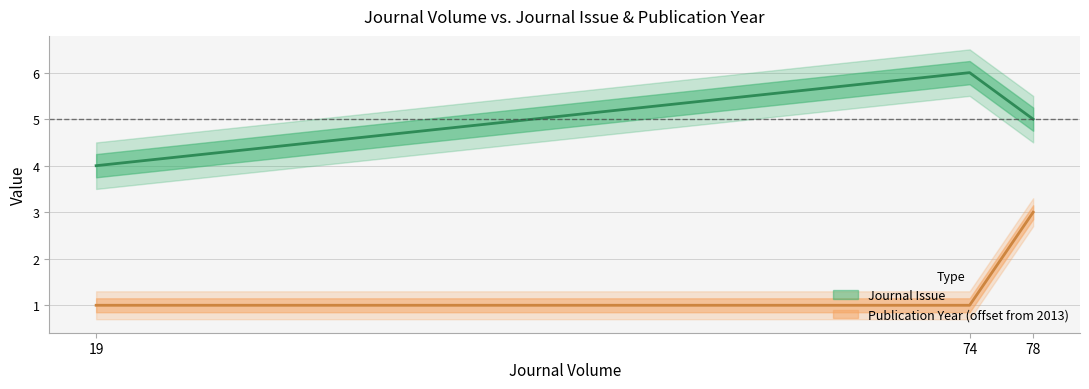

Which category has the highest value in the Publication Year series?

78